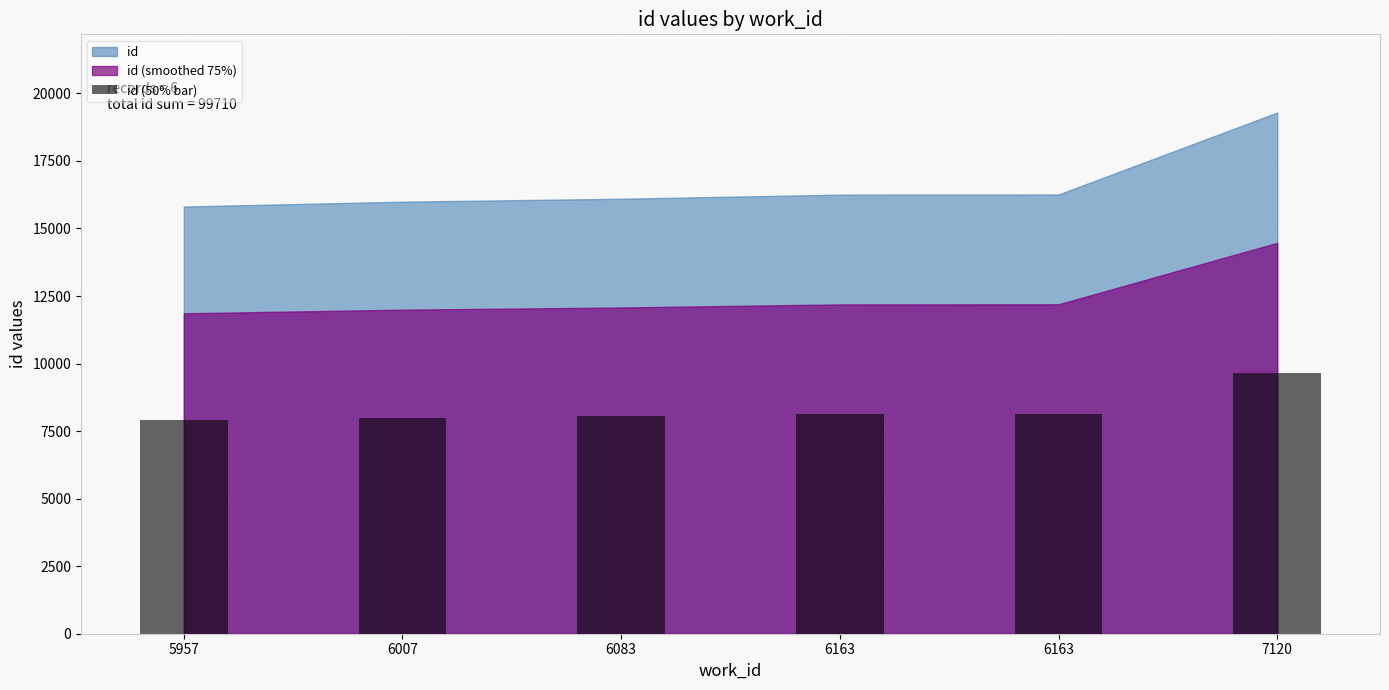

What is the maximum value shown in the chart?

9646.0